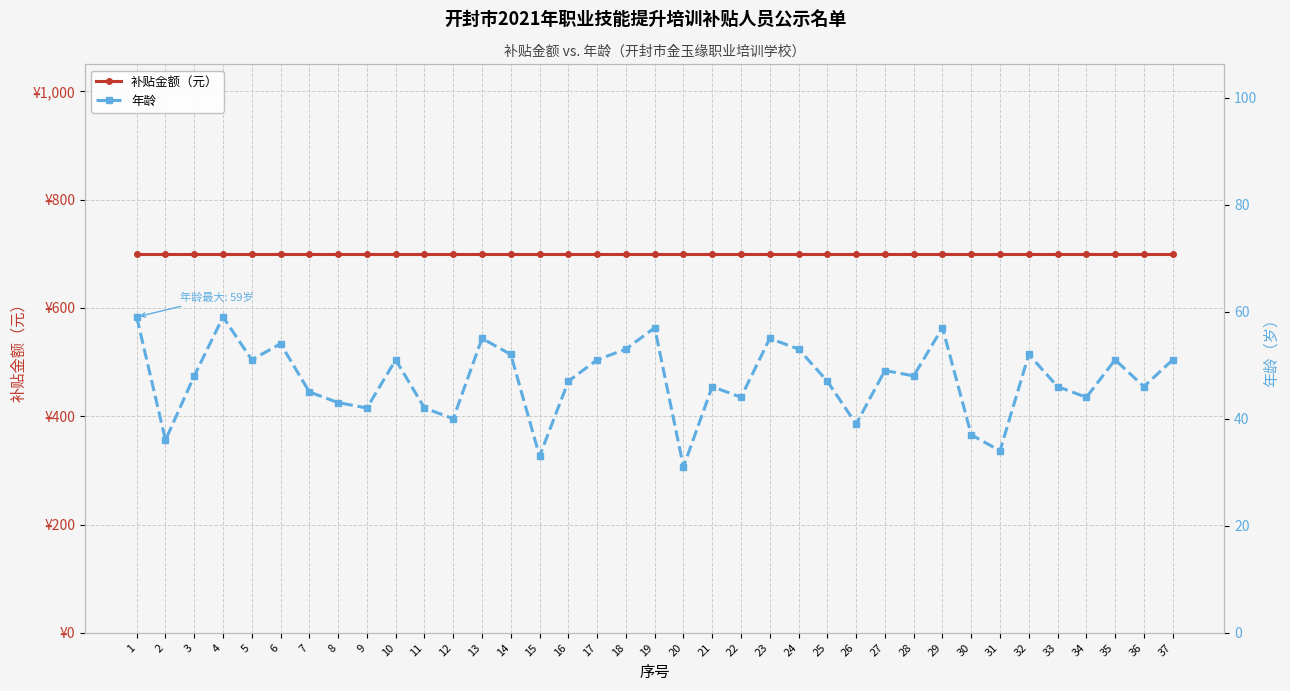

The value of 年龄 at 20 is 21. True or false?

False